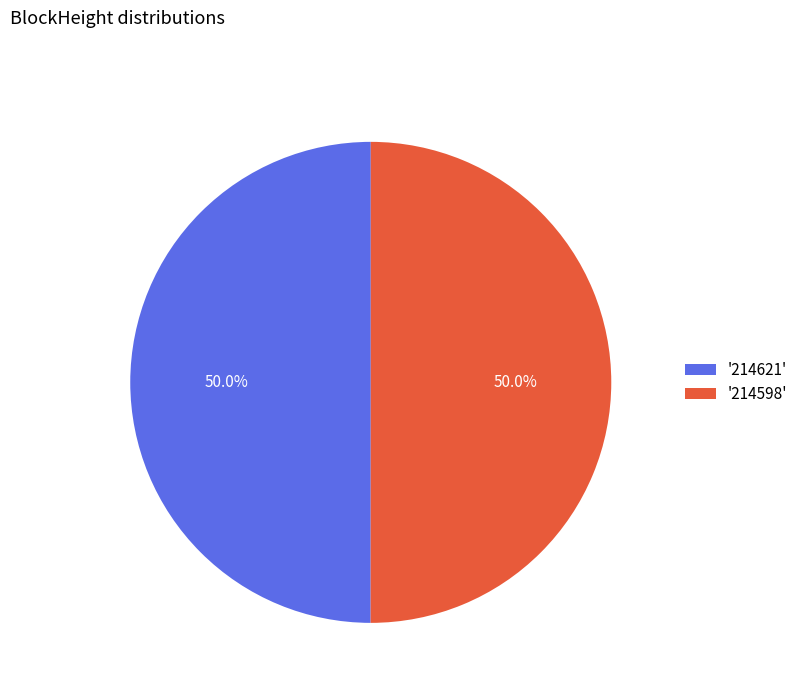

Approximately how many times larger is the value at '214621' compared to '214598'?

1.0